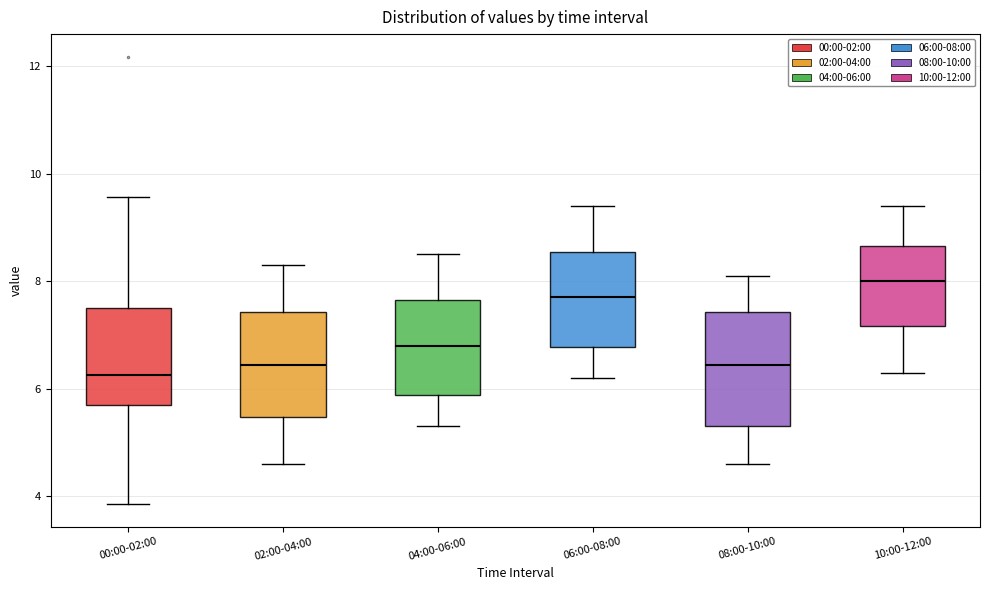

Reading left to right, transcribe this box plot: for each box, give where its median line is, the range the box spans, and where its two whiskers end, as read against the y-axis. The values are not printed on the chart, so give them approximately, as read against the axis.

00:00-02:00: median 6.2, box 5.8 to 7.6, whiskers 3.8 to 9.6
02:00-04:00: median 6.4, box 5.4 to 7.4, whiskers 4.6 to 8.4
04:00-06:00: median 6.8, box 5.8 to 7.6, whiskers 5.4 to 8.6
06:00-08:00: median 7.8, box 6.8 to 8.6, whiskers 6.2 to 9.4
08:00-10:00: median 6.4, box 5.4 to 7.4, whiskers 4.6 to 8.2
10:00-12:00: median 8.0, box 7.2 to 8.6, whiskers 6.4 to 9.4